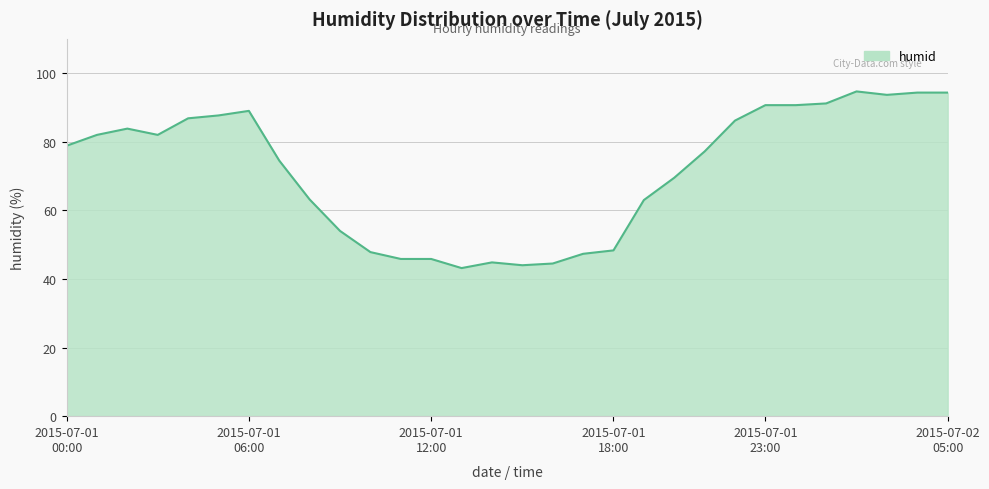

What is the difference between the maximum and minimum values?

51.5